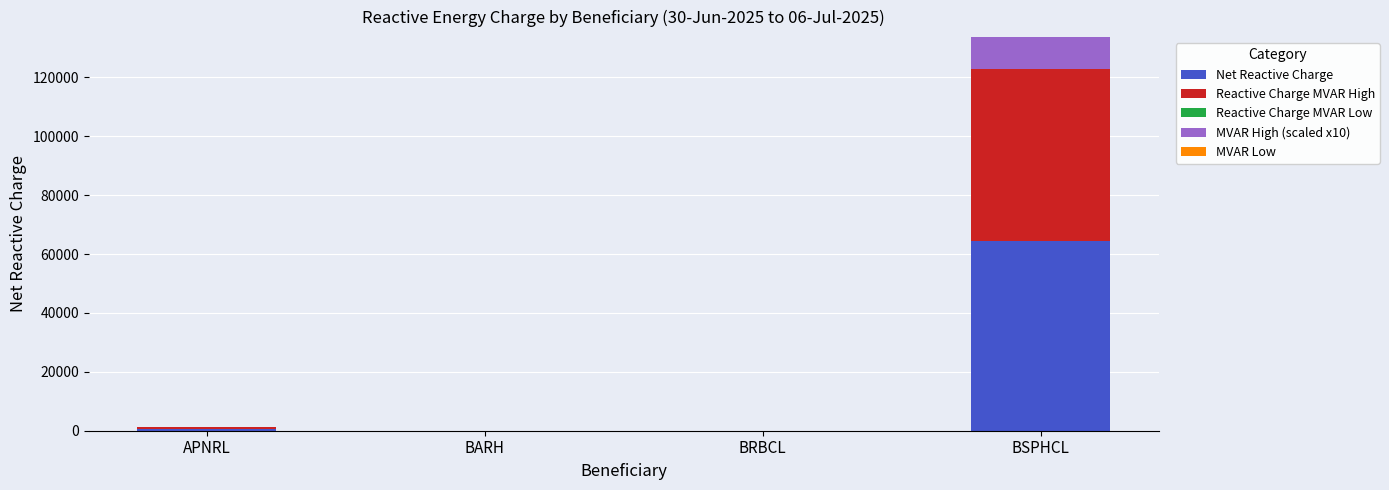

At which category is the sum across all series the highest?

BSPHCL